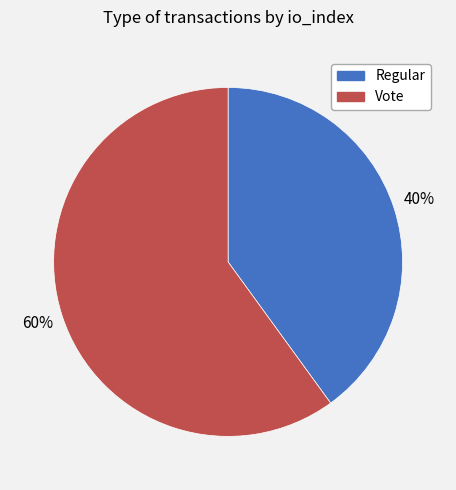

Is there a majority slice in this chart?

Yes